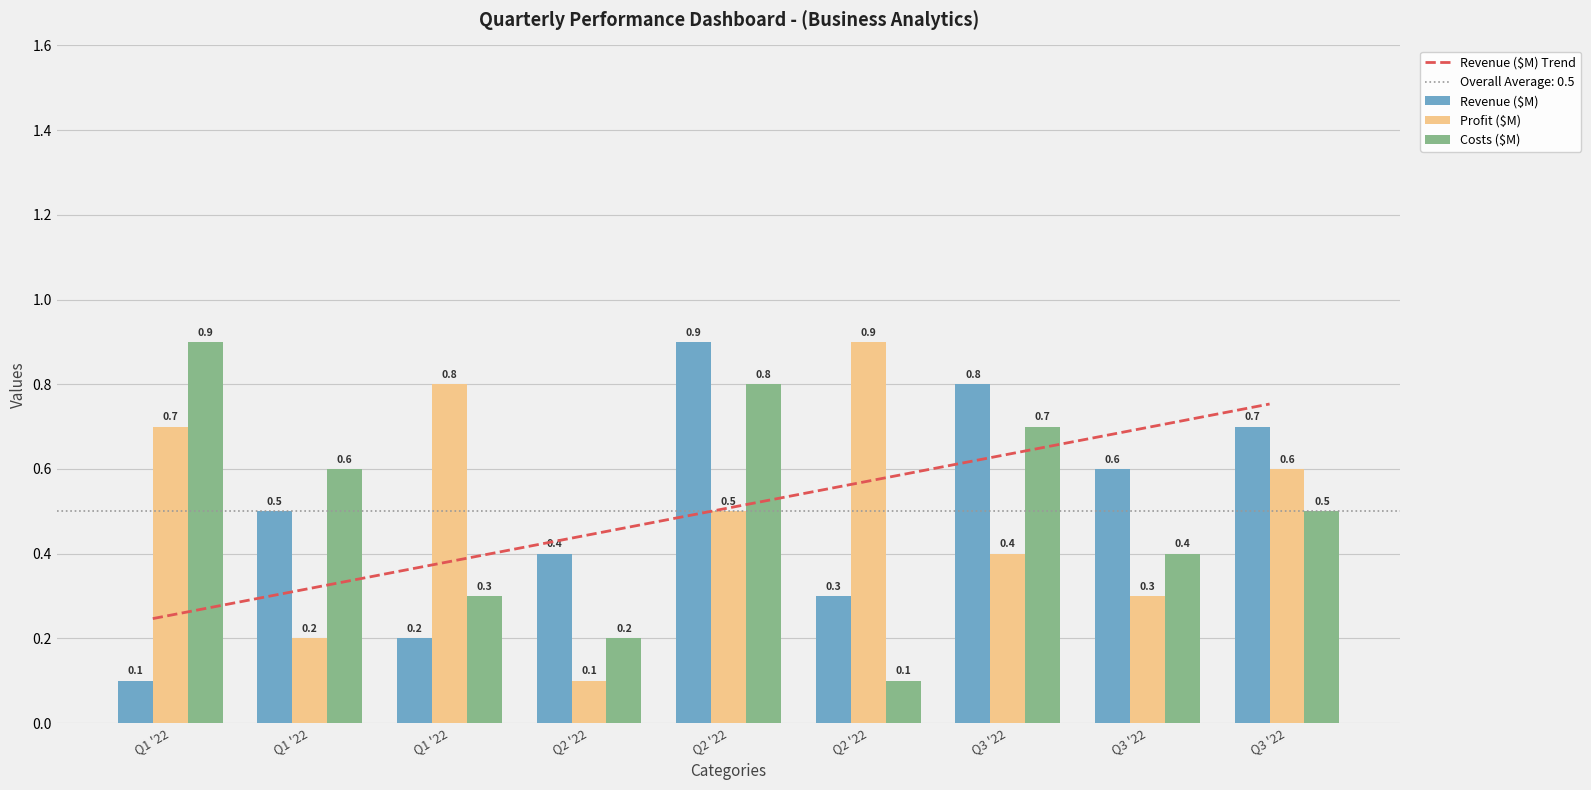

Which series changed the most between Q1 '22 and Q2 '22?

Profit ($M)